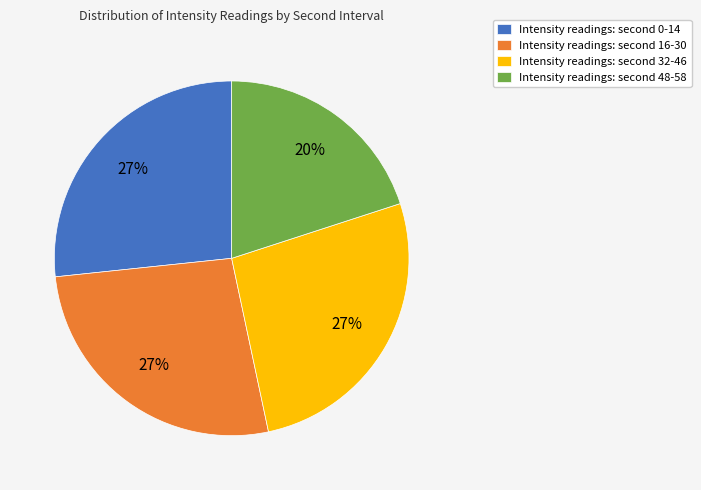

How many slices are in this pie chart?

4